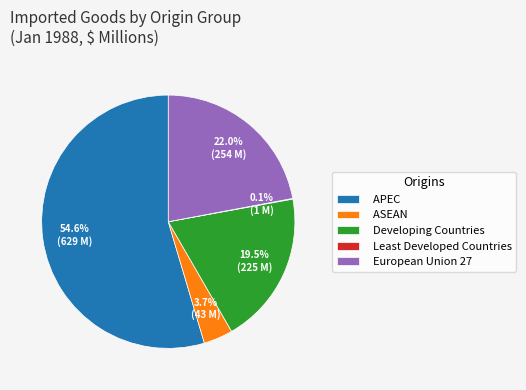

Which slice represents more than half of the pie?

APEC